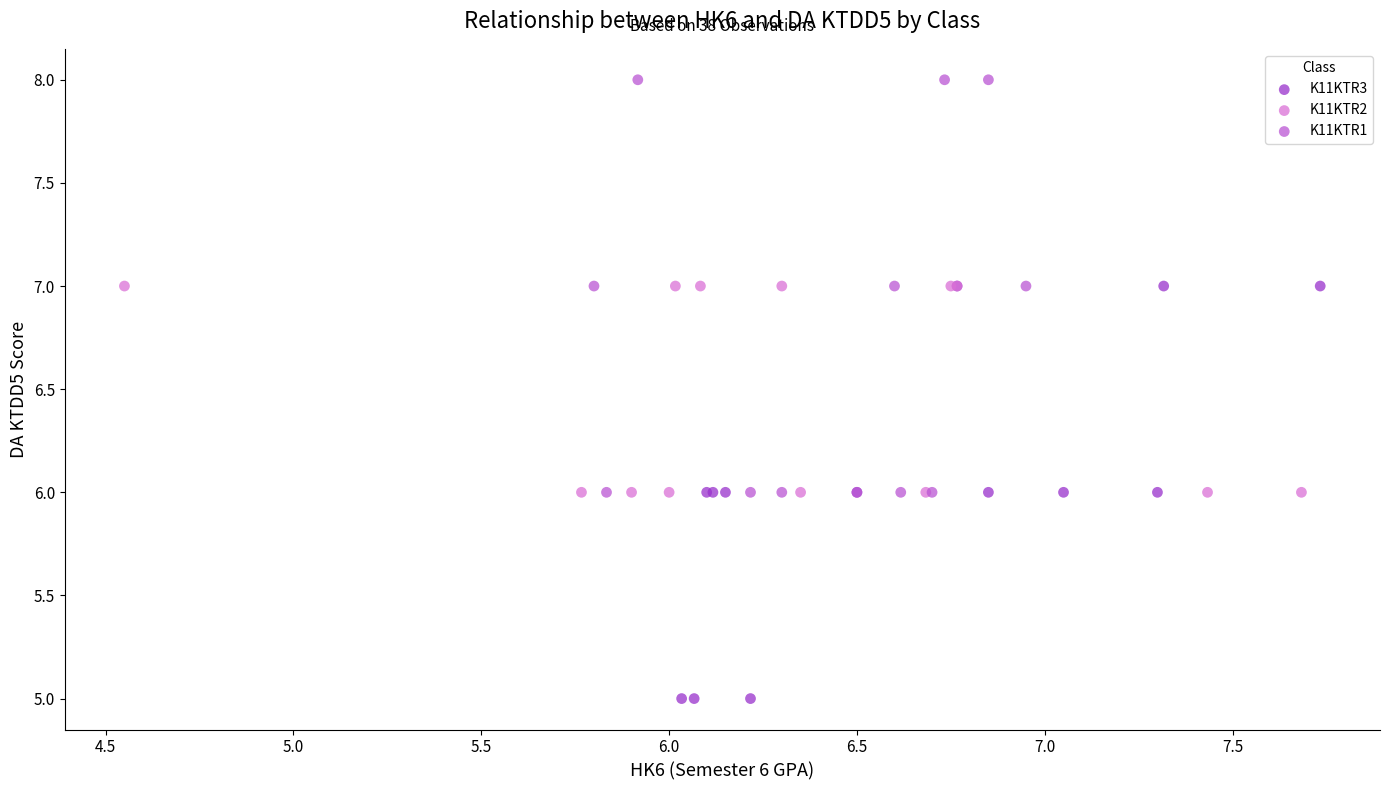

Which series reaches the maximum Y coordinate?

K11KTR1